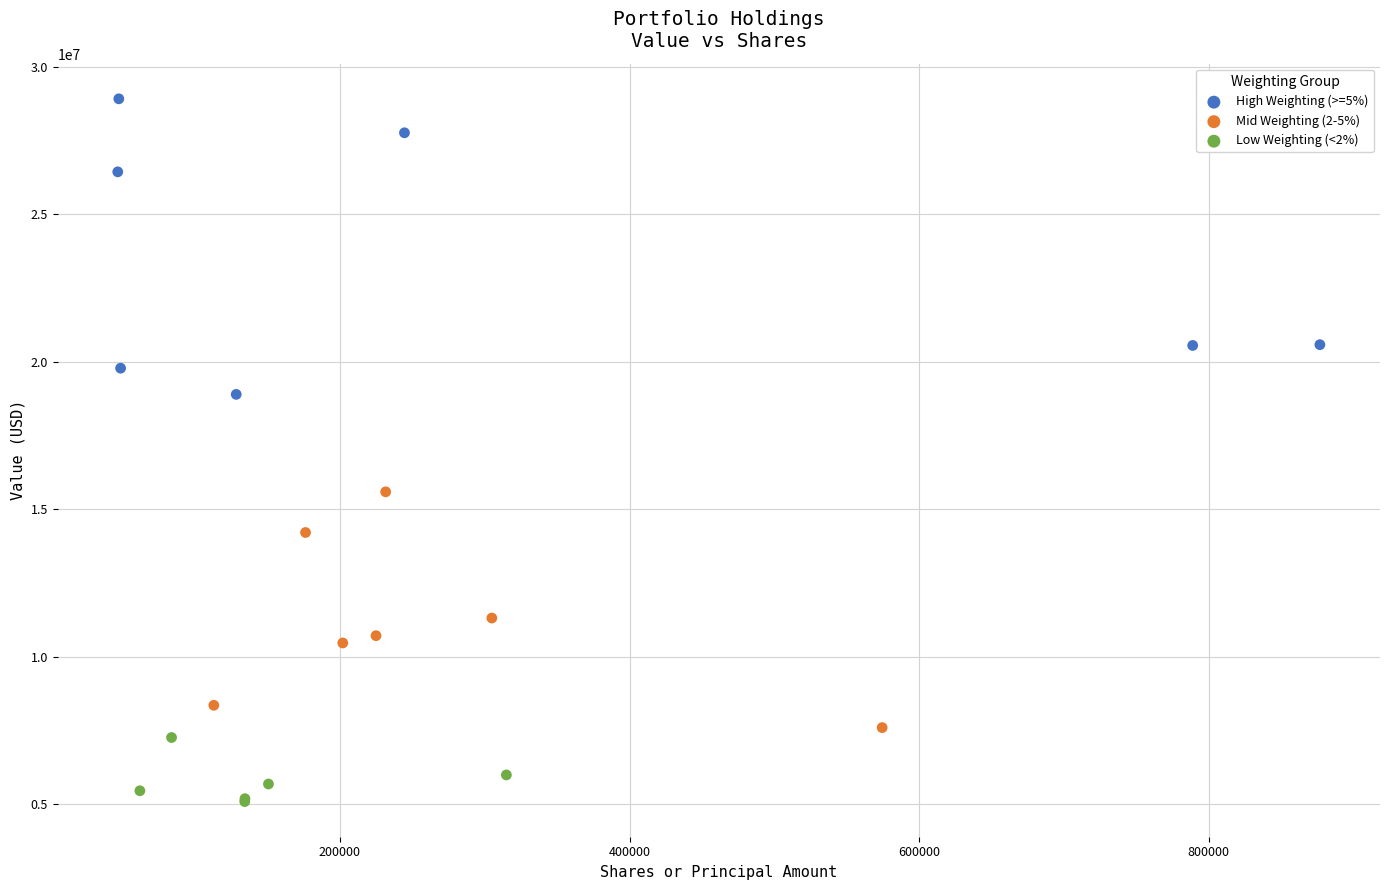

Which series contains the lowest Y value?

Low Weighting (<2%)